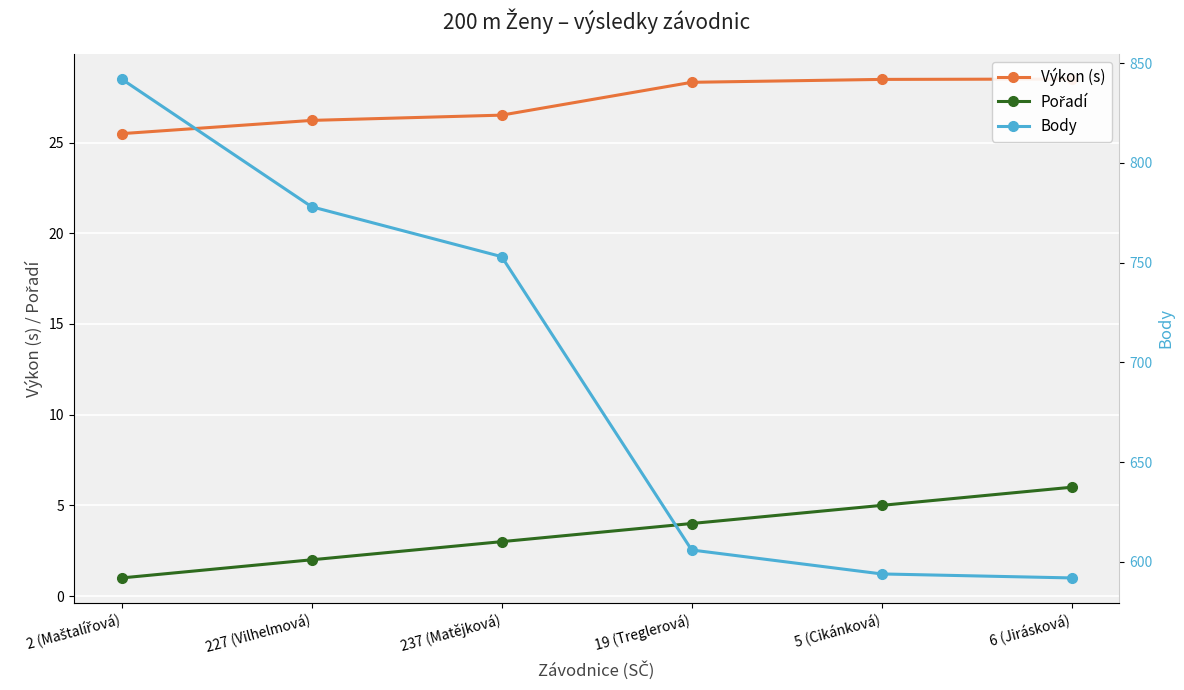

Which has a higher value, 227 (Vilhelmová) or 6 (Jirásková)?

6 (Jirásková)